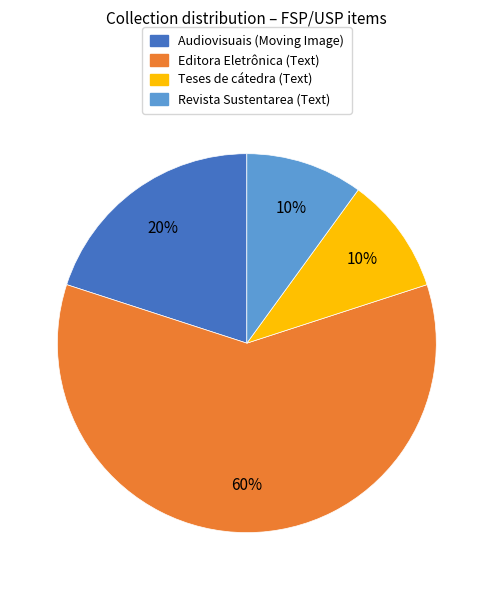

Is the sum of Teses de cátedra (Text) and Revista Sustentarea (Text) greater than half?

No